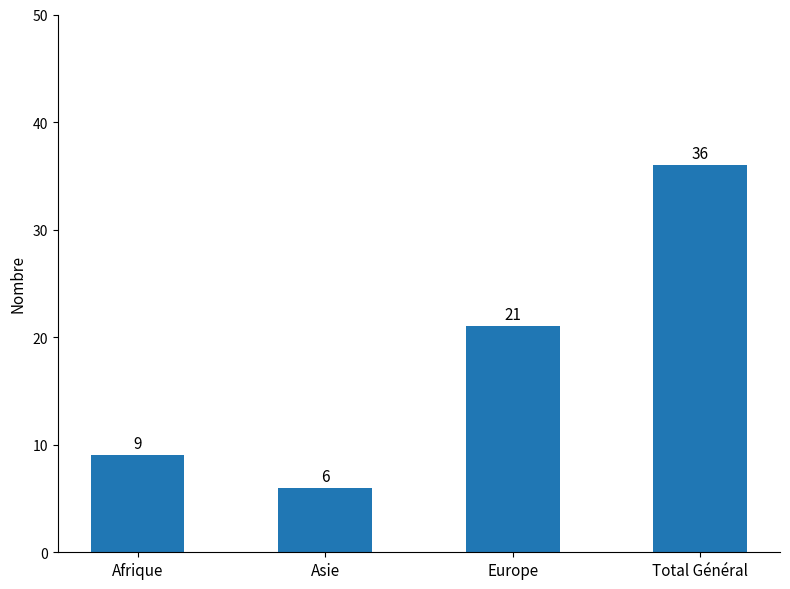

What is the sum of the values at Afrique and Europe?

30